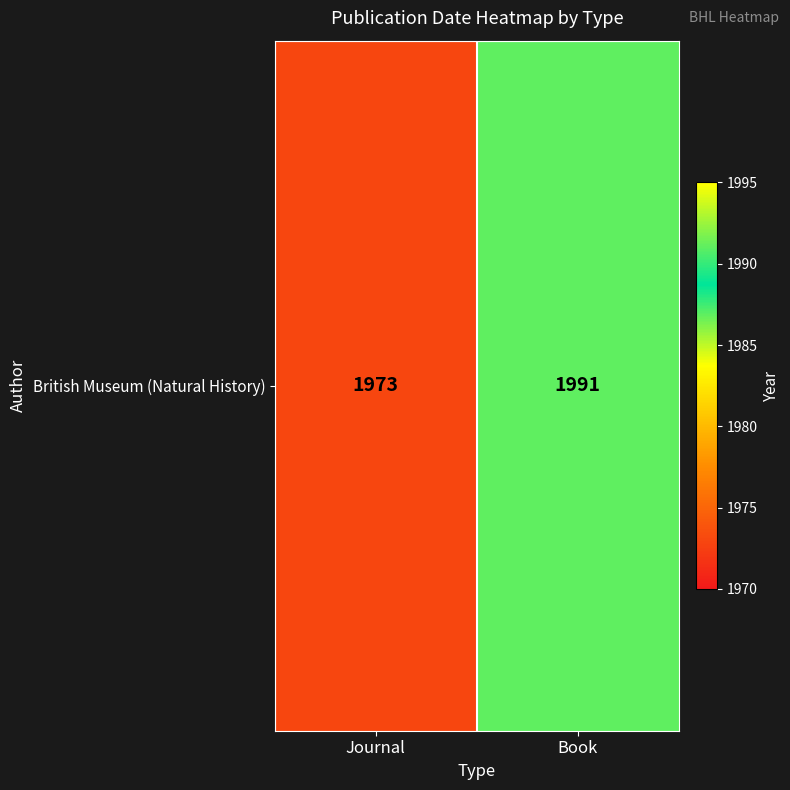

What is the sum of the values at Book and Journal?

3964